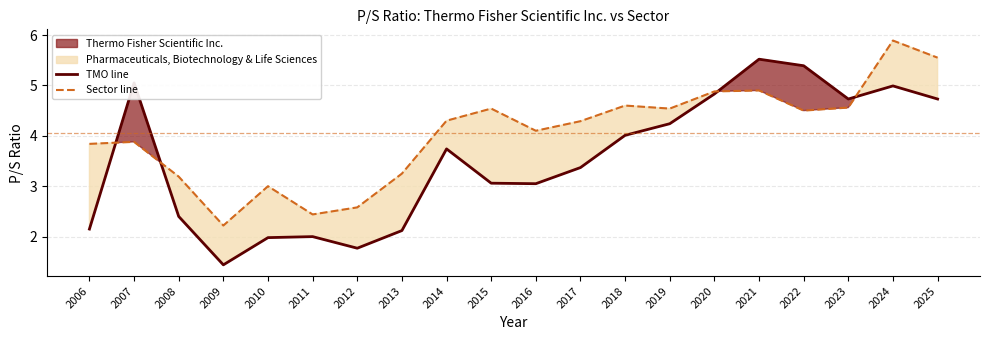

What is the sum of the Thermo Fisher Scientific Inc. values at 2023 and 2008?

7.1